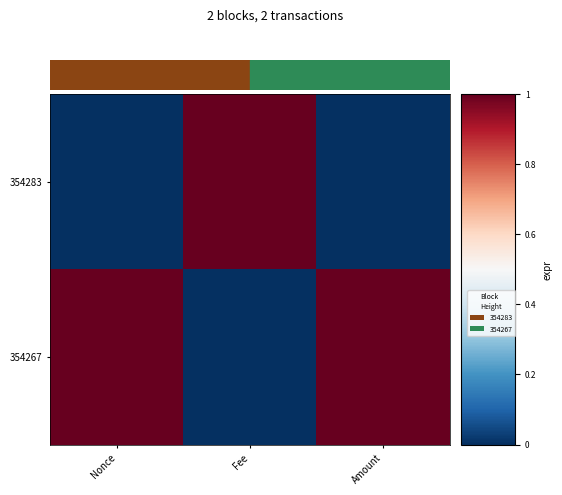

How many distinct data groups are displayed?

2